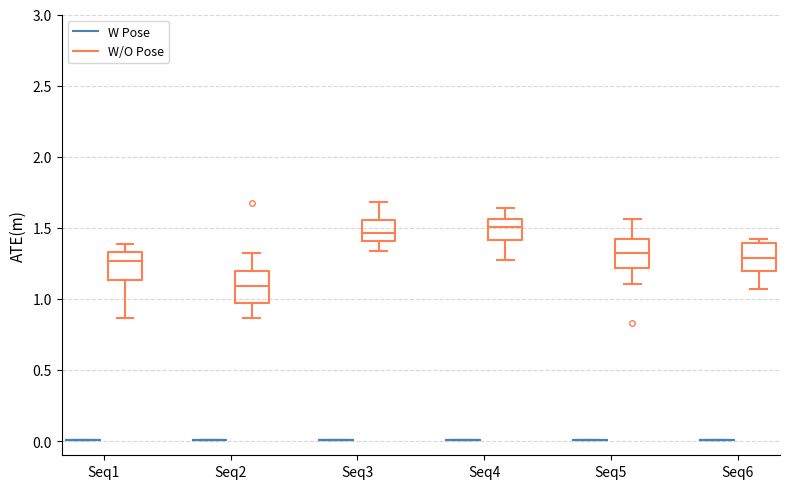

Reading left to right, transcribe this box plot: for each box, give where its median line is, the range the box spans, and where its two whiskers end, as read against the y-axis. The values are not printed on the chart, so give them approximately, as read against the axis.

Seq1 (W Pose): box collapsed to a line at 0.00, whiskers 0.00 to 0.00
Seq1 (W/O Pose): median 1.25, box 1.15 to 1.35, whiskers 0.85 to 1.40
Seq2 (W Pose): box collapsed to a line at 0.00, whiskers 0.00 to 0.00
Seq2 (W/O Pose): median 1.10, box 0.95 to 1.20, whiskers 0.85 to 1.35
Seq3 (W Pose): box collapsed to a line at 0.00, whiskers 0.00 to 0.00
Seq3 (W/O Pose): median 1.45, box 1.40 to 1.55, whiskers 1.35 to 1.70
Seq4 (W Pose): box collapsed to a line at 0.00, whiskers 0.00 to 0.00
Seq4 (W/O Pose): median 1.50, box 1.40 to 1.55, whiskers 1.25 to 1.65
Seq5 (W Pose): box collapsed to a line at 0.00, whiskers 0.00 to 0.00
Seq5 (W/O Pose): median 1.30, box 1.20 to 1.40, whiskers 1.10 to 1.55
Seq6 (W Pose): box collapsed to a line at 0.00, whiskers 0.00 to 0.00
Seq6 (W/O Pose): median 1.30, box 1.20 to 1.40, whiskers 1.05 to 1.40 (just above the box's upper edge)